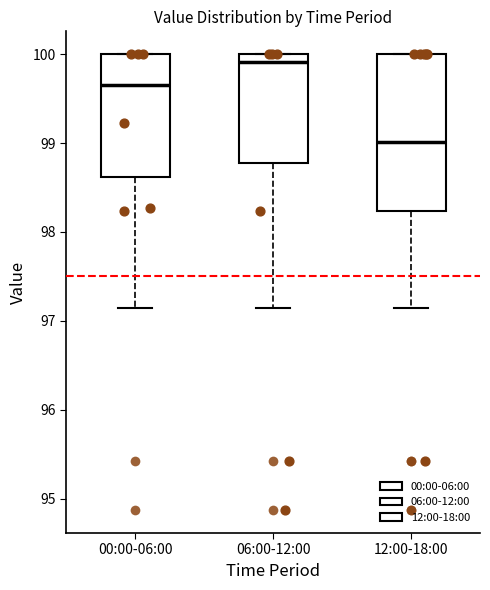

Where is the lower edge of the box for 12:00-18:00 on the y-axis? The values are not printed on the chart, so give them approximately, as read against the axis.

98.2